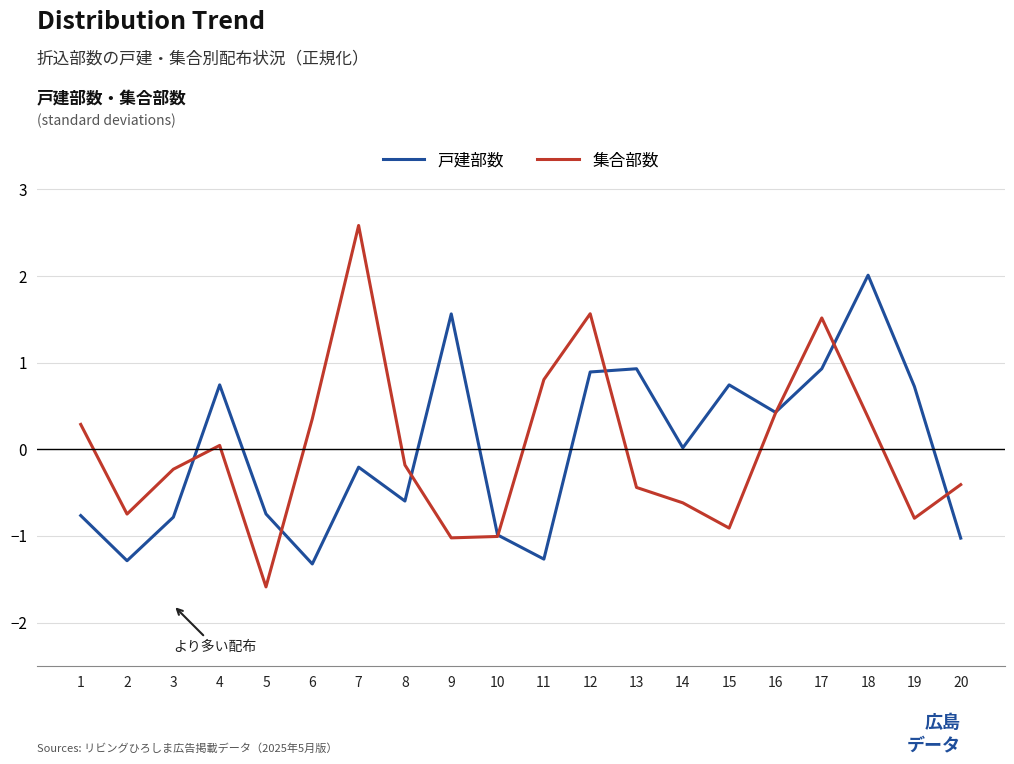

What is the lowest value of the 戸建部数 series?

-1.3